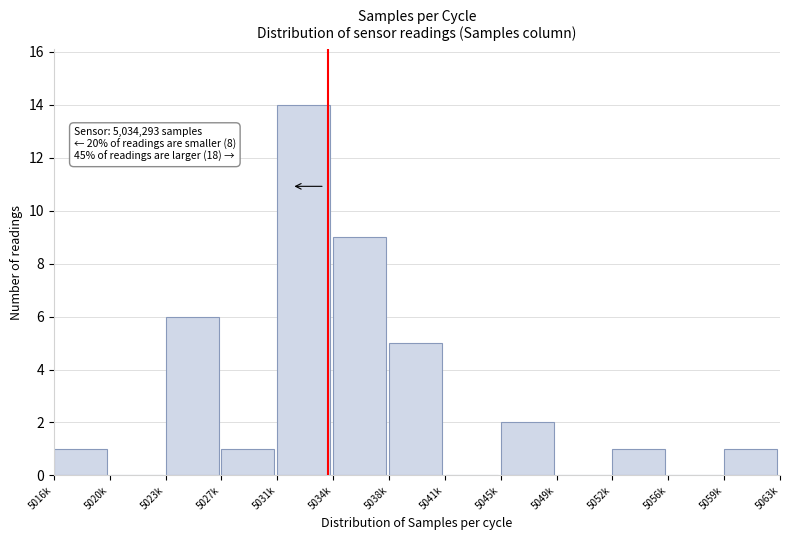

Reading left to right, list all the values displayed in this chart.

5016k=1	5020k=0	5023k=6	5027k=1	5031k=14	5034k=9	5038k=5	5041k=0	5045k=2	5049k=0	5052k=1	5056k=0	5059k=1